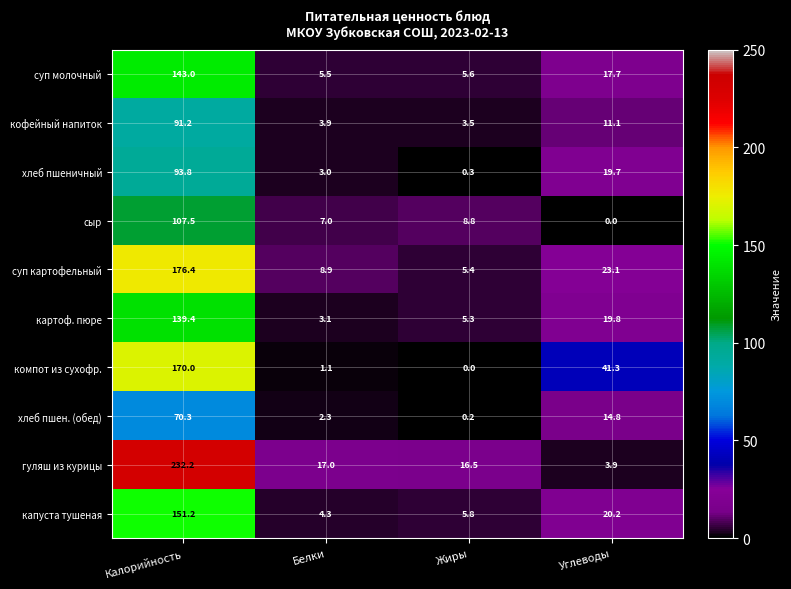

What is the difference between the highest and lowest values at Углеводы?

41.3